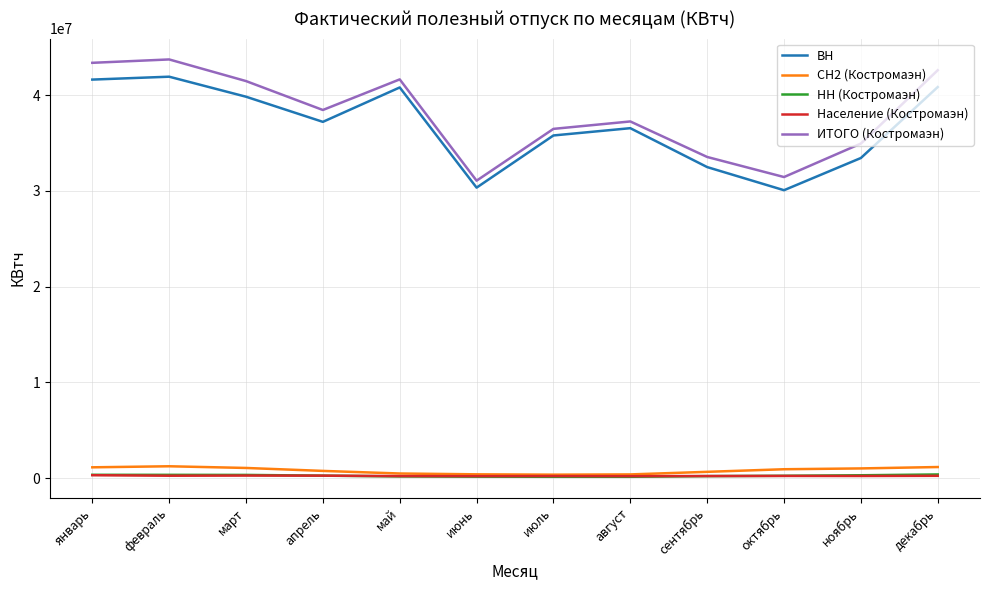

What is the greatest value displayed?

43721995